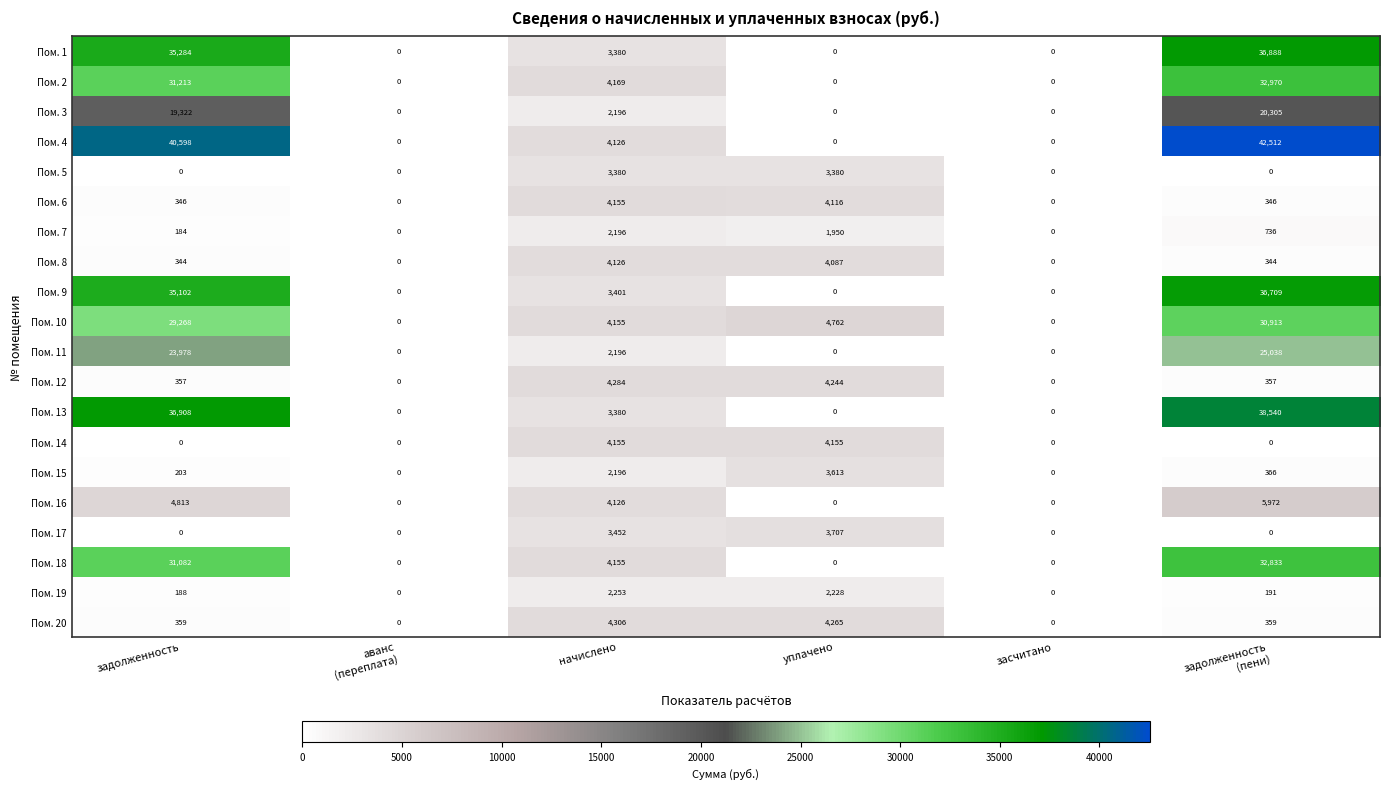

The Пом. 3 series shows 0 at уплачено. True or false?

True